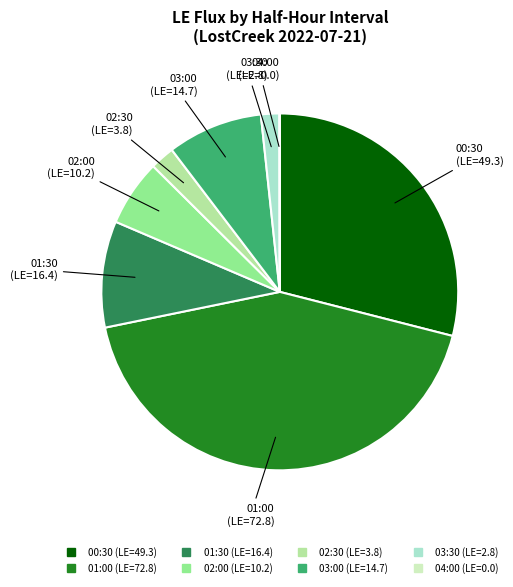

What is the ratio of the value at 03:00 to the value at 03:30?

5.2